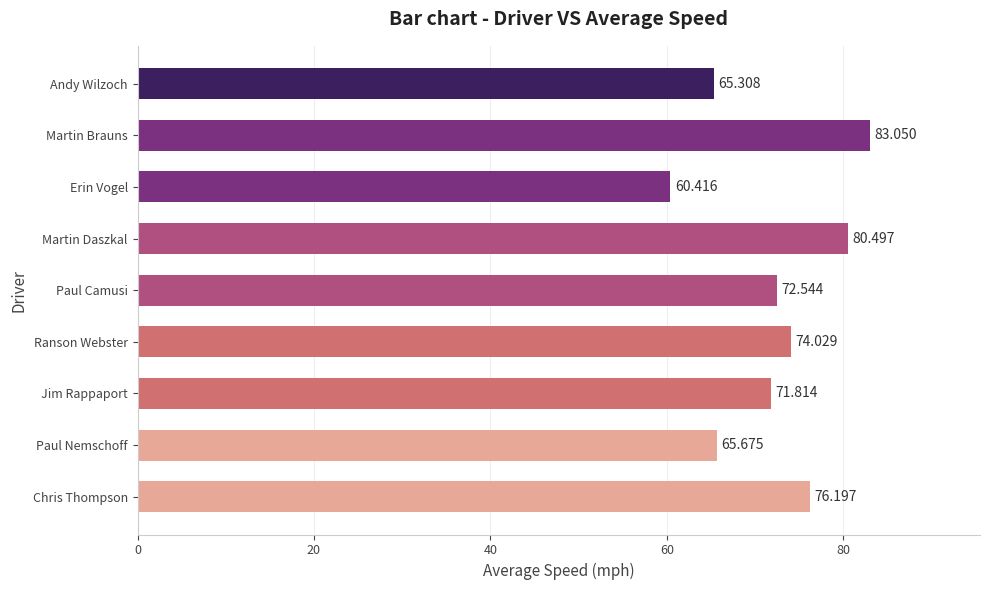

How many bars are there in total?

9